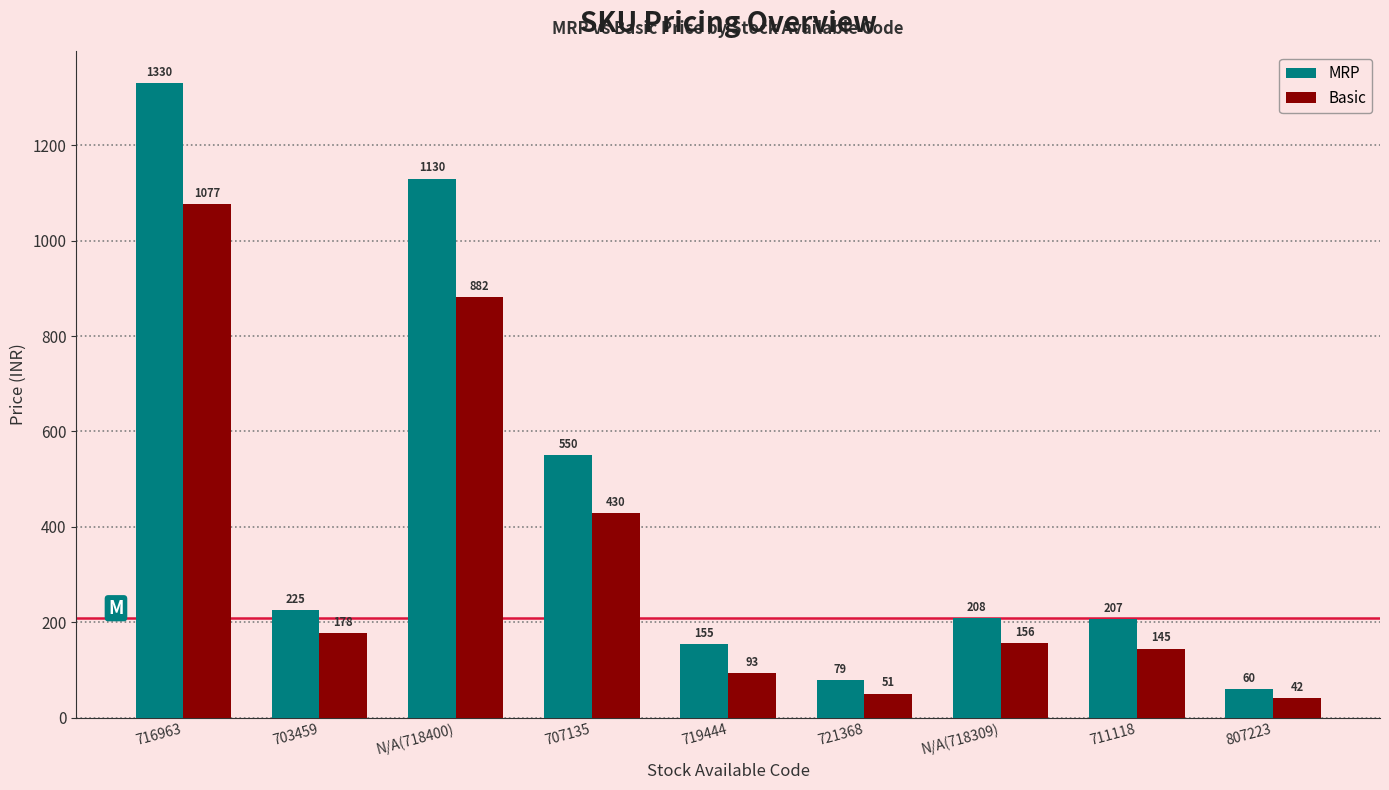

At which label is MRP closest to 695?

707135